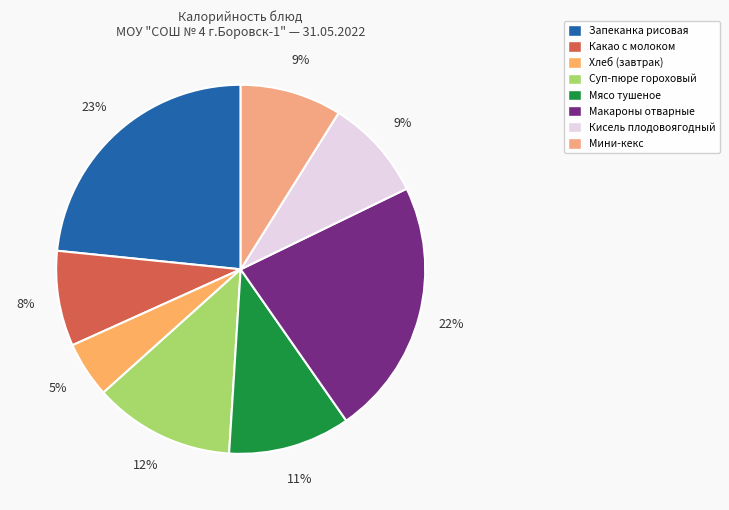

Count the number of slices in the pie.

8